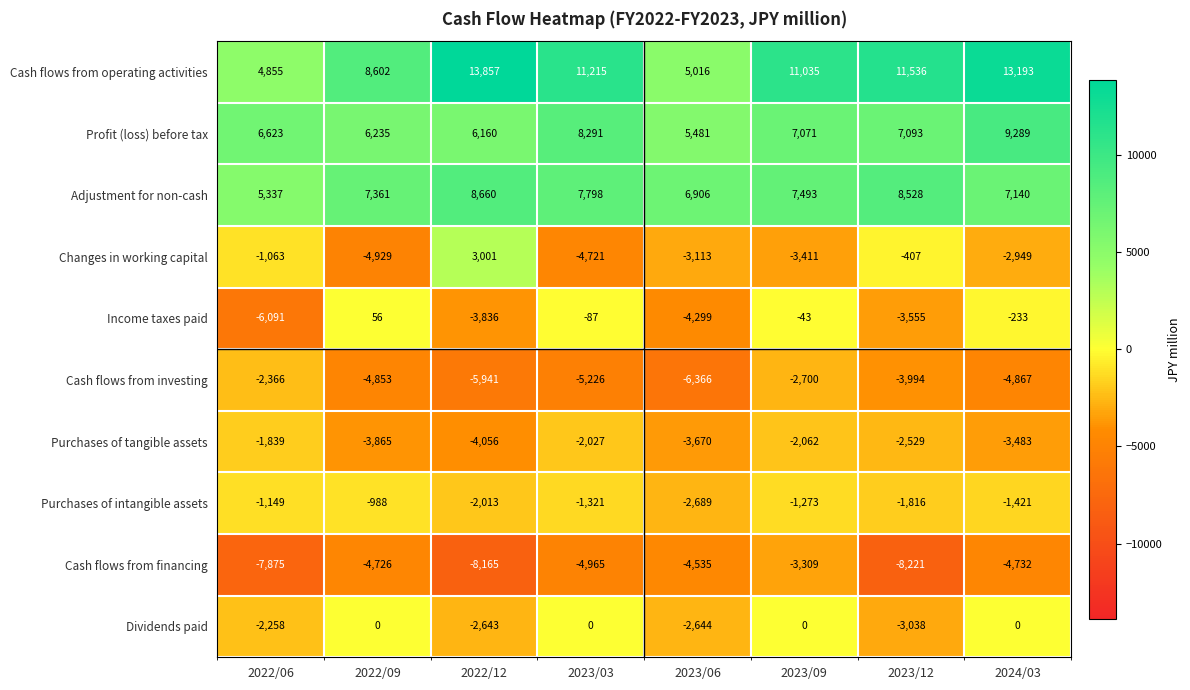

What is the smallest value displayed?

-8221